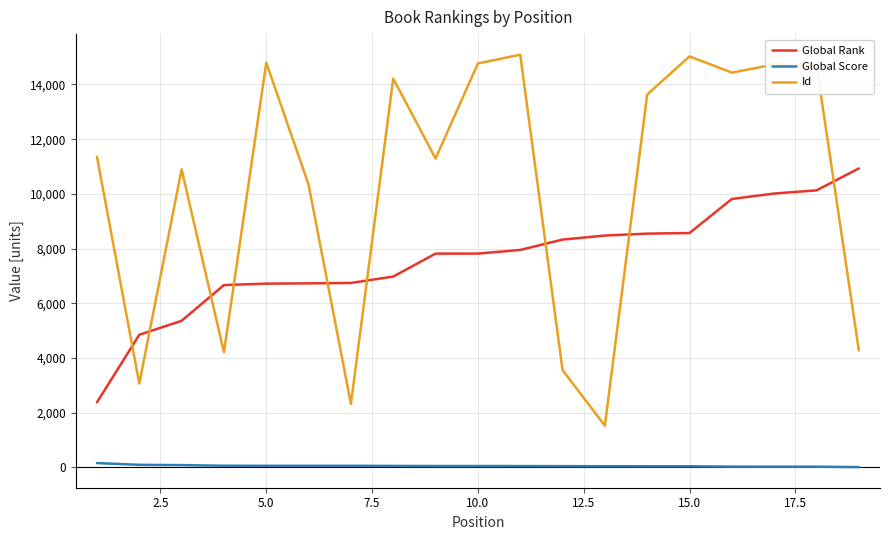

List the series in order of their overall mean, lowest first.

Global Score, Global Rank, Id